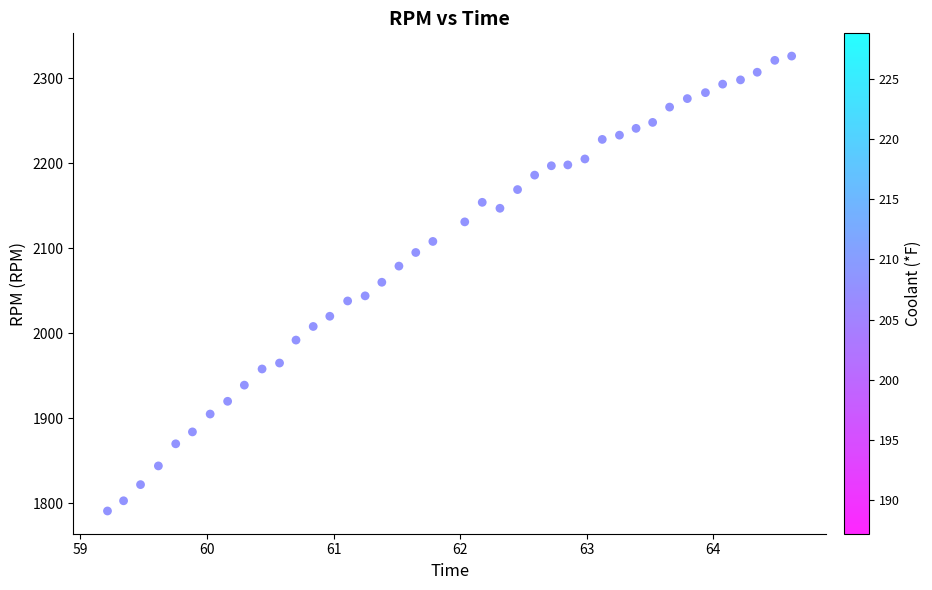

What is the range of Y values (max minus min)?

535